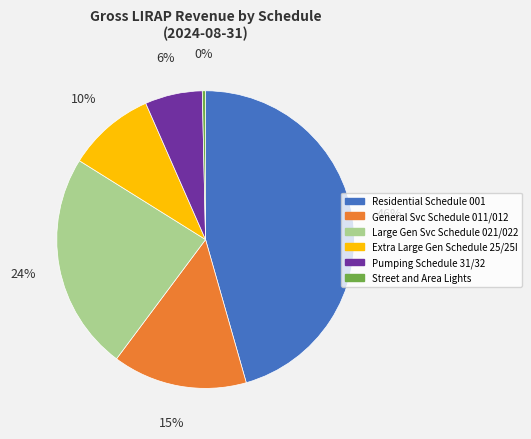

Between Residential Schedule 001 and Extra Large Gen Schedule 25/25I, which is larger?

Residential Schedule 001